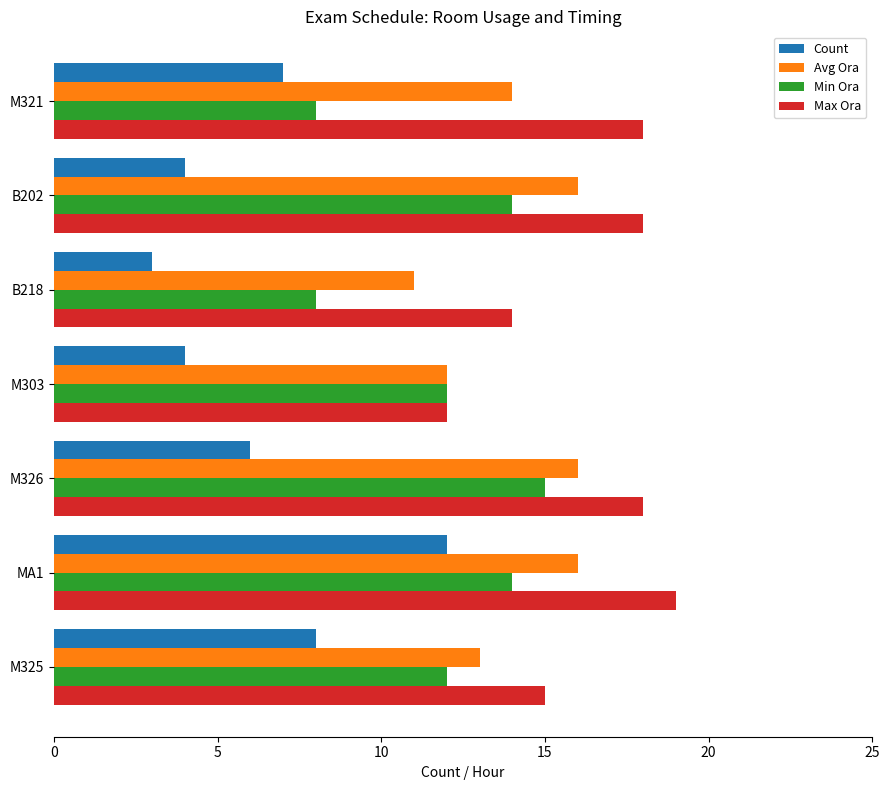

What is the total value across all series at B202?

52